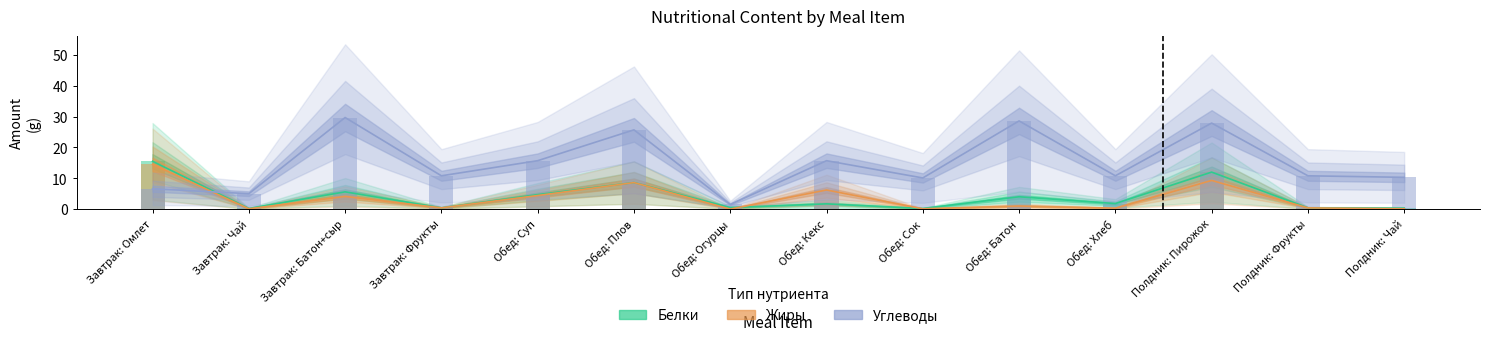

What is the spread (max minus min) of values at Обед: Суп?

11.3